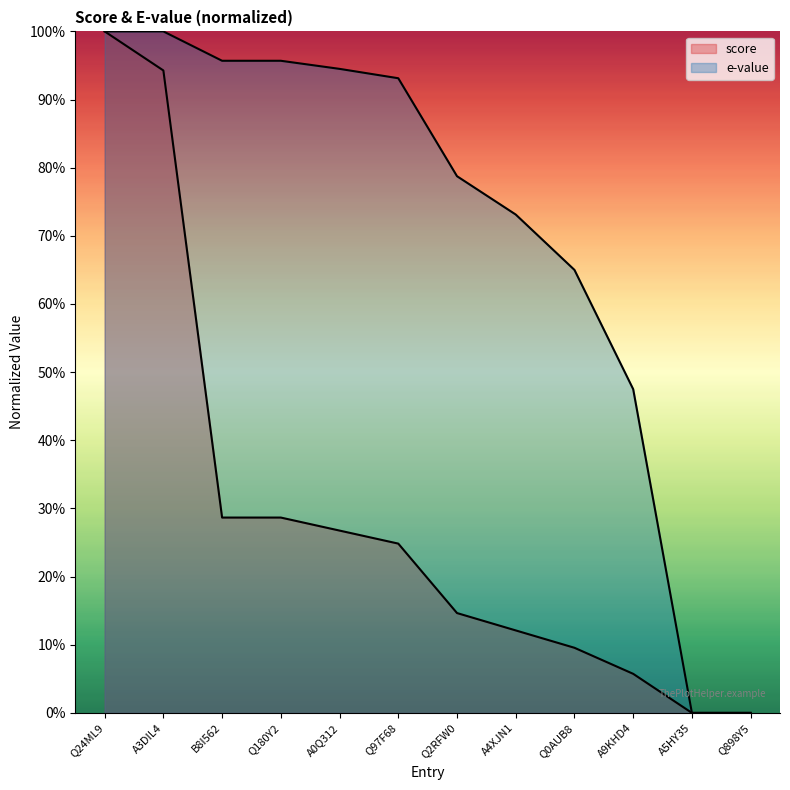

The chart shows a value of 0.4 at Q180Y2. True or false?

False